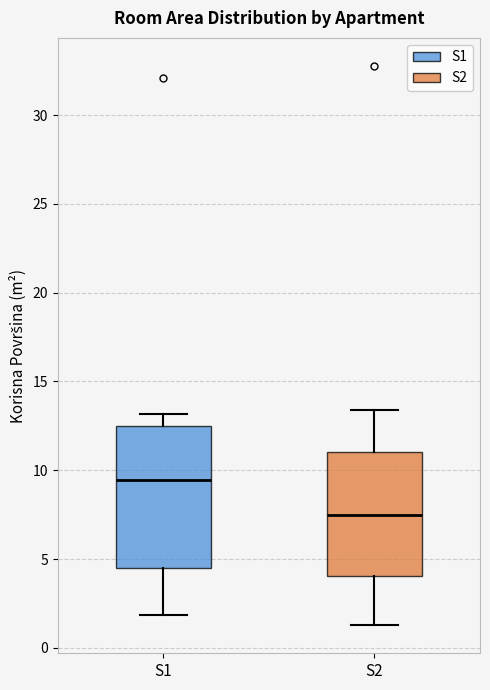

Reading left to right, read every box against the y-axis: the position of its median line, the range the box covers, and the ends of its whiskers. The values are not printed on the chart, so give them approximately, as read against the axis.

S1: median 9.5, box 4.5 to 12.5, whiskers 2.0 to 13.0
S2: median 7.5, box 4.0 to 11.0, whiskers 1.5 to 13.5